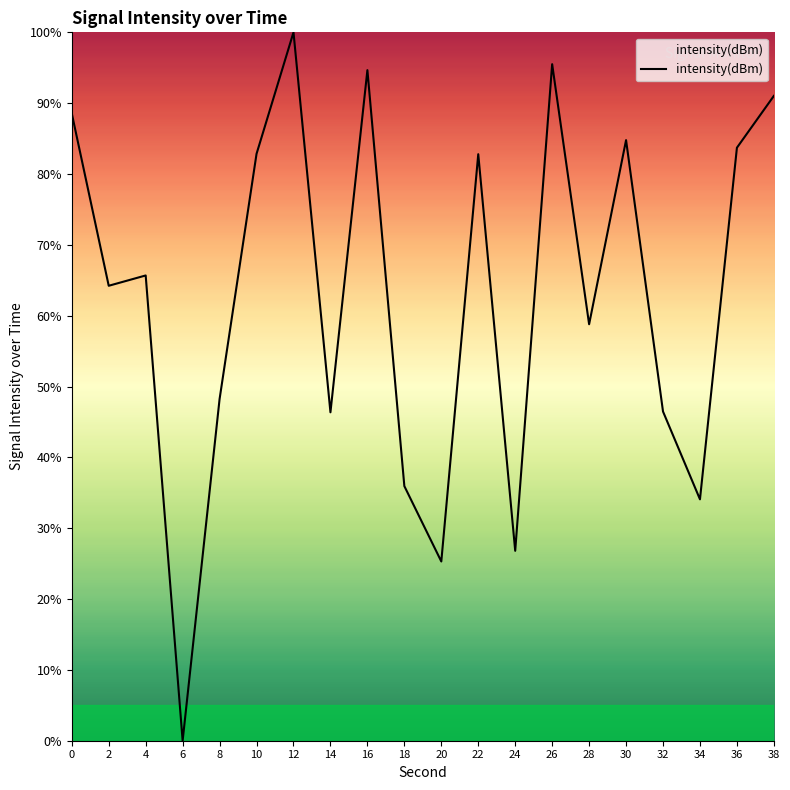

What is the difference between the maximum and minimum values?

100.0